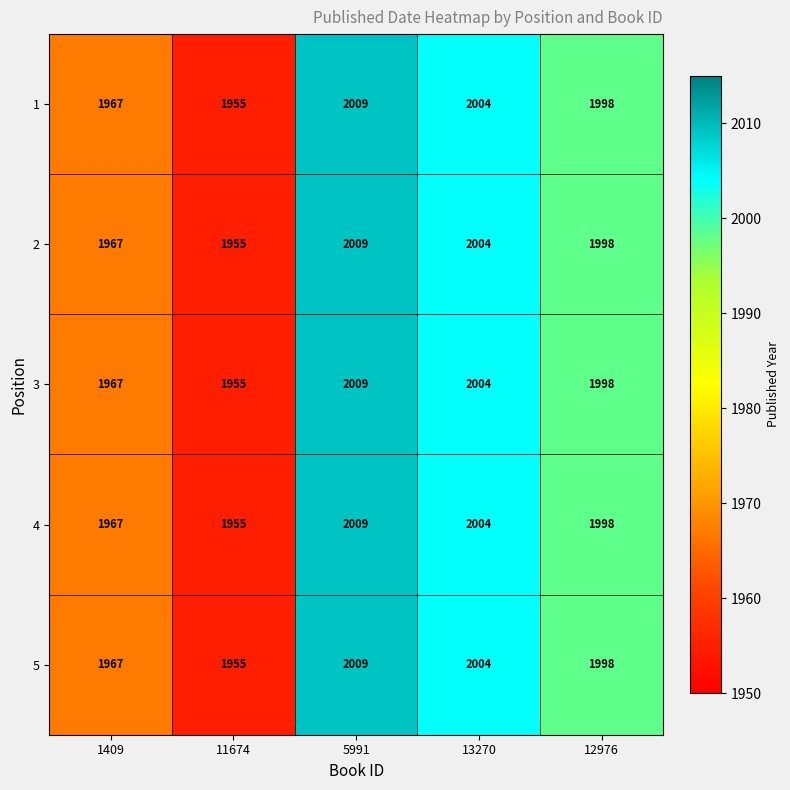

The 1 series shows 2800 at 5991. True or false?

False